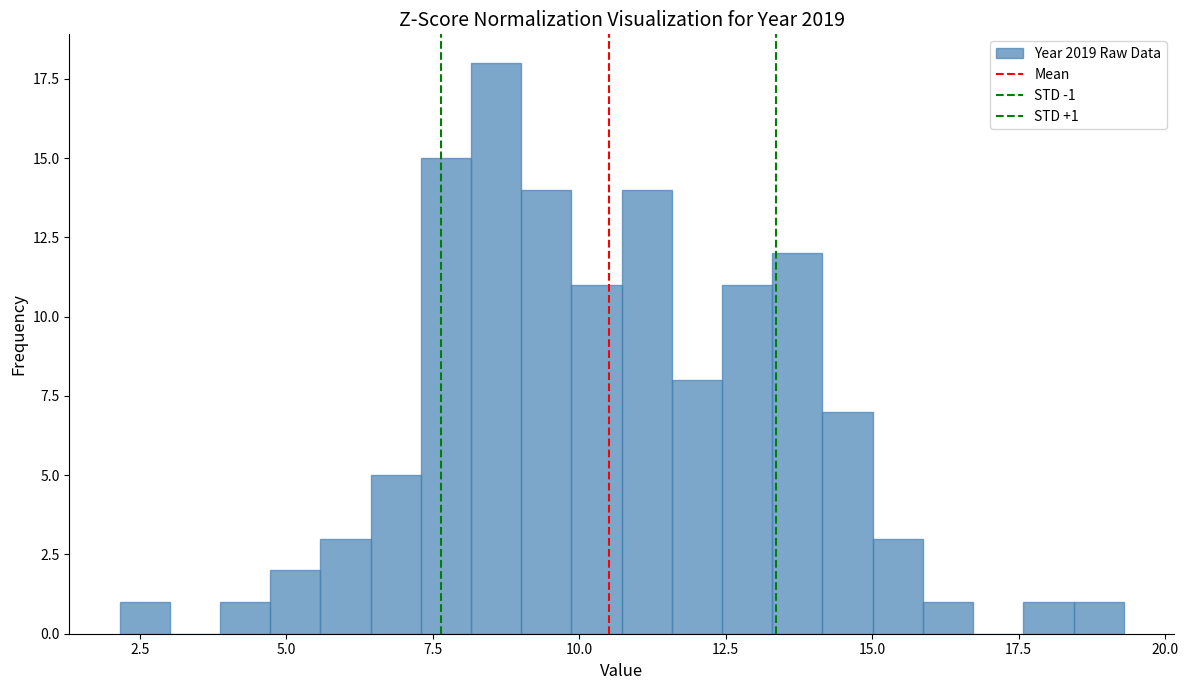

Read against the x-axis, roughly where is the centre of the tallest bar?

8.5